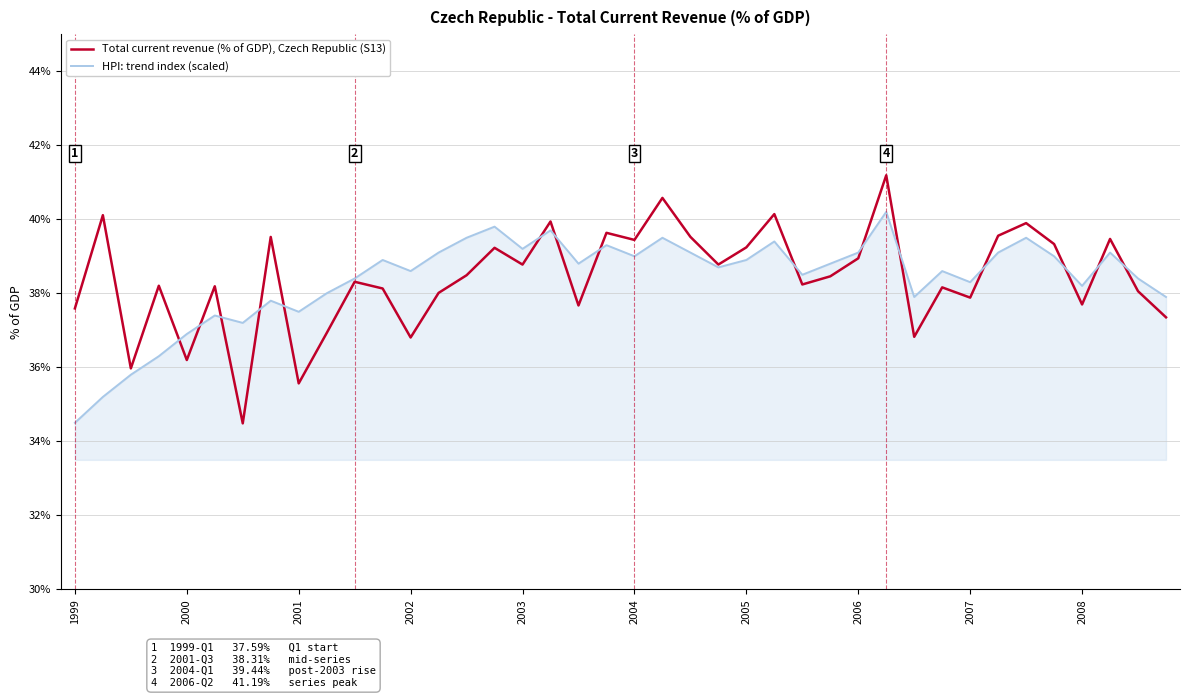

What is the minimum value shown in the chart?

34.5